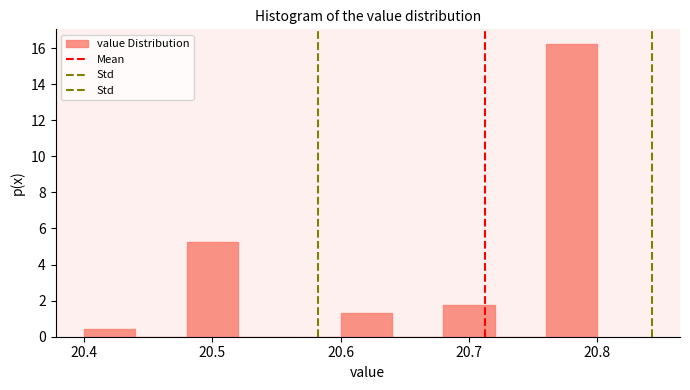

How tall is the bar that spans 20.76 to 20.80 on the x-axis? The values are not printed on the chart, so give them approximately, as read against the axis.

16.2